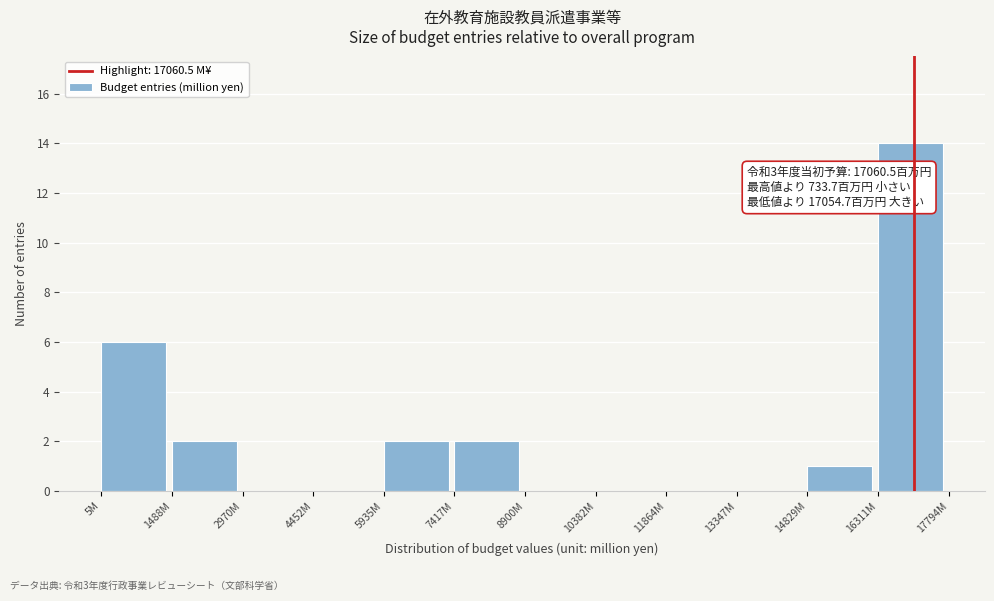

Reading left to right, what are all the values shown in this chart?

5M=6	1488M=2	2970M=0	4452M=0	5935M=2	7417M=2	8900M=0	10382M=0	11864M=0	13347M=0	14829M=1	16311M=14